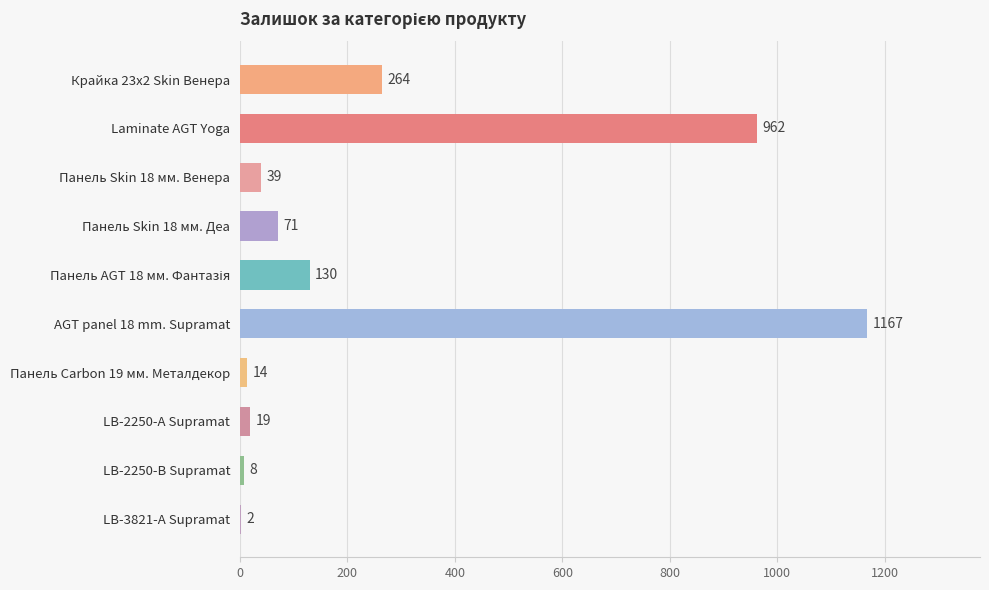

What is the greatest value displayed?

1167